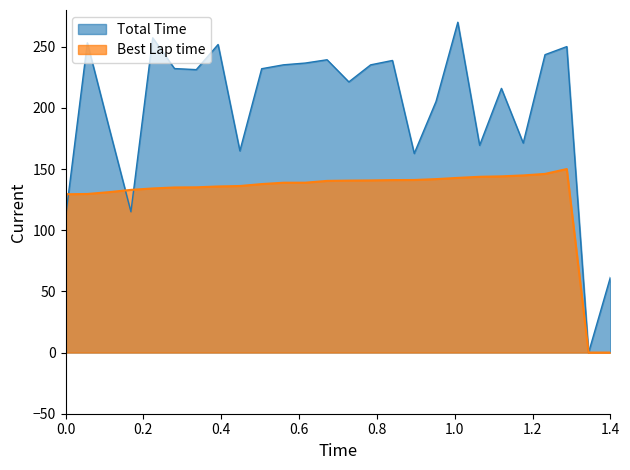

True or false: Total Time and Best Lap time intersect in this chart.

True